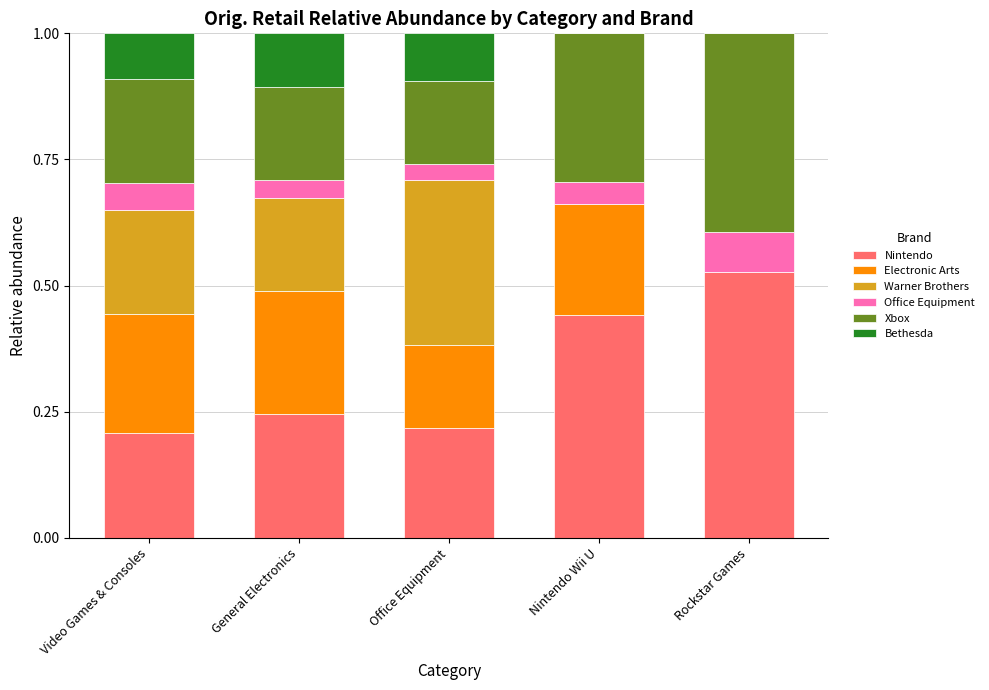

What is the total value across all series at Office Equipment?

1.0